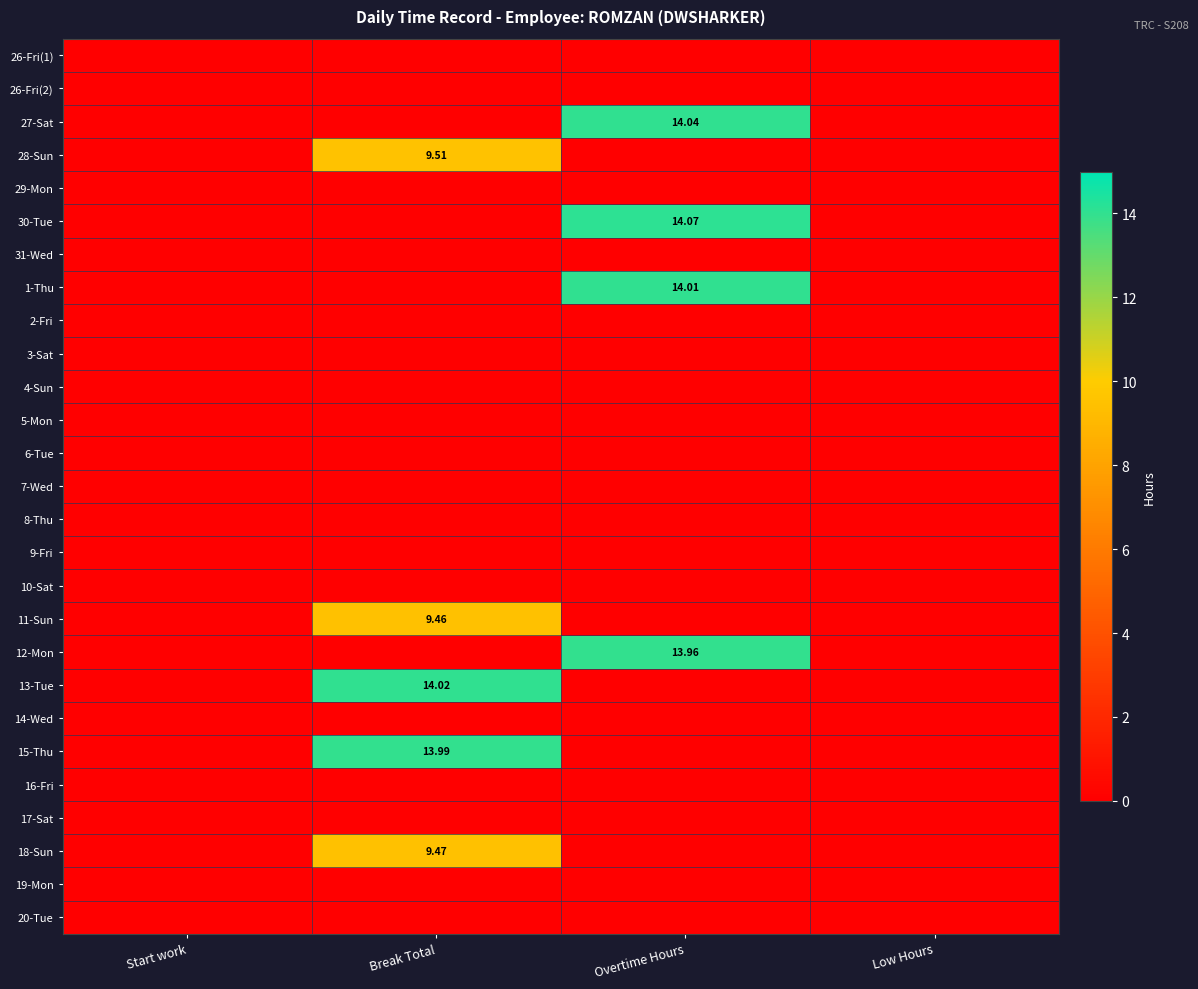

Which series has the largest total across all categories?

30-Tue